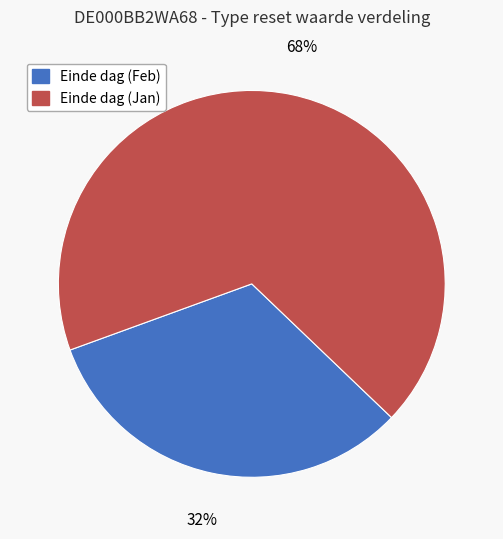

To the nearest percent, what portion does Einde dag (Feb) represent?

32%